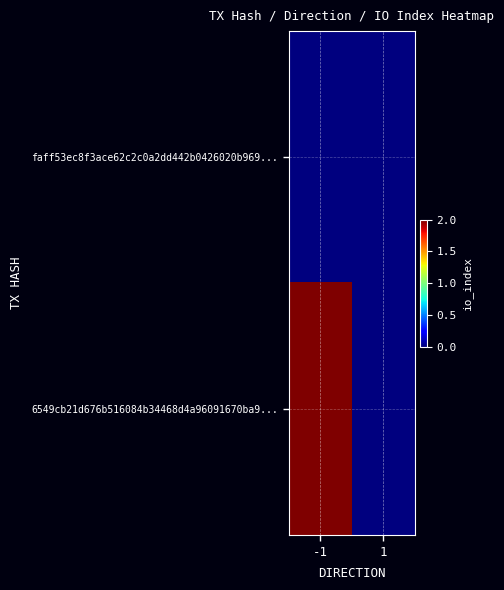

What is the greatest value displayed?

2